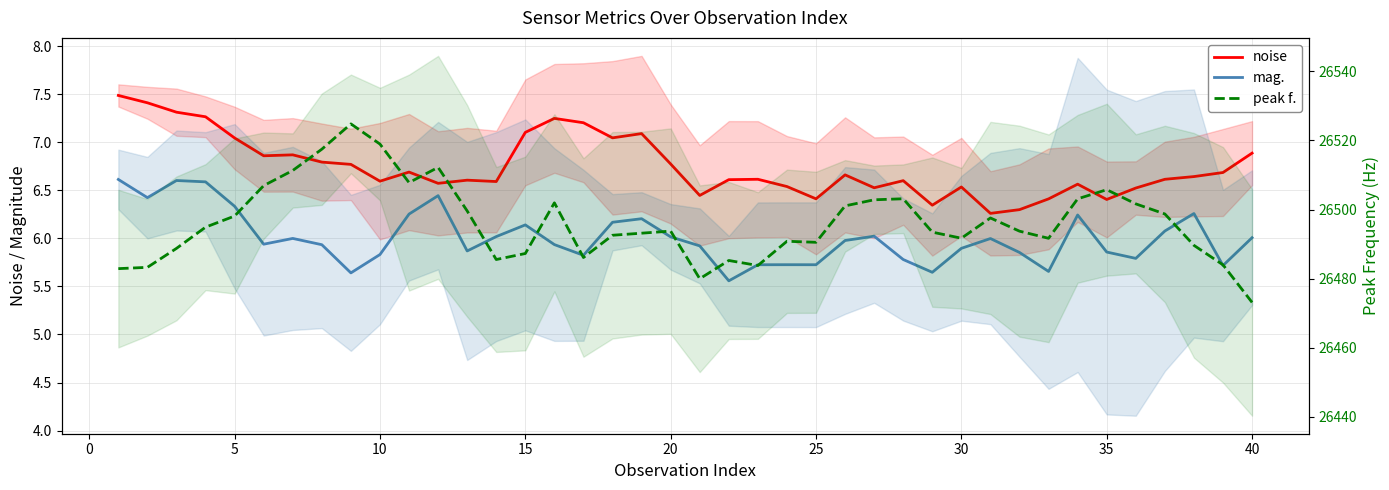

In mag., how many points are lower than both neighbors (excluding endpoints)?

11